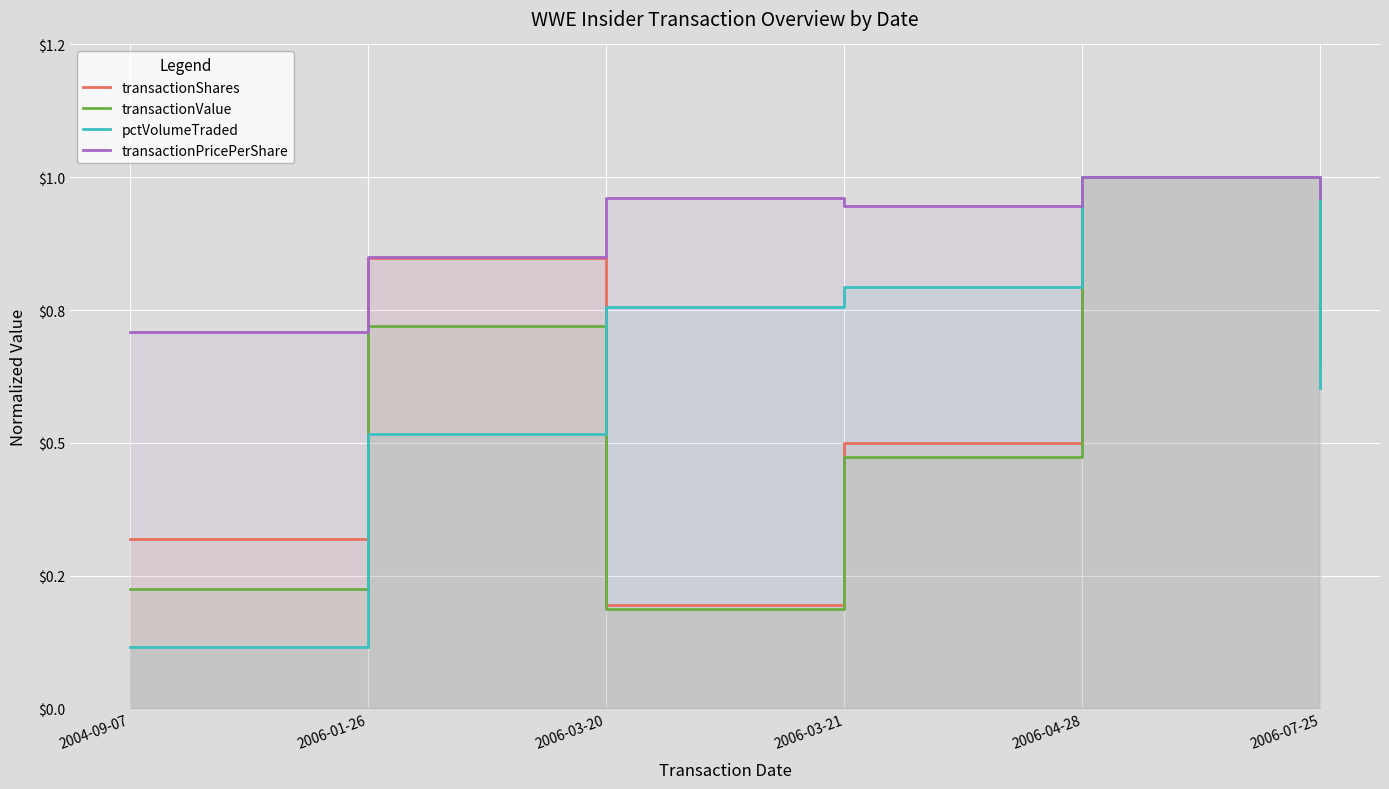

Is the value of transactionShares at 2006-04-28 greater than the value of transactionPricePerShare at 2006-03-21?

Yes